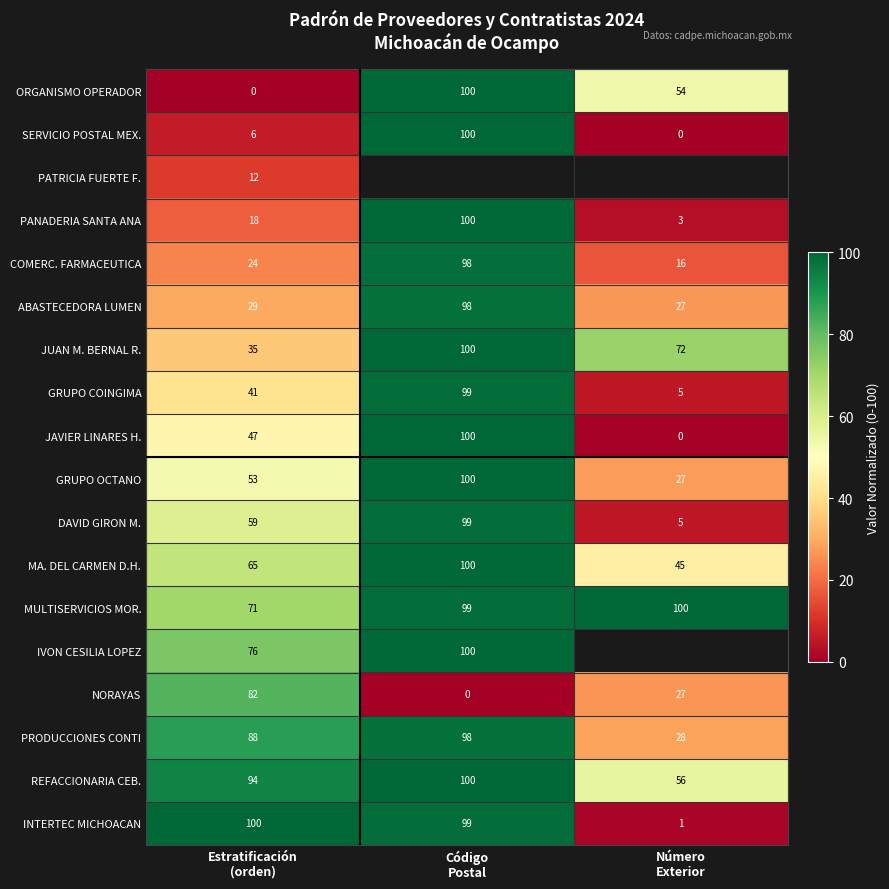

At Estratificación
(orden), list the series in order from smallest to largest.

ORGANISMO OPERADOR, SERVICIO POSTAL MEX., PATRICIA FUERTE F., PANADERIA SANTA ANA, COMERC. FARMACEUTICA, ABASTECEDORA LUMEN, JUAN M. BERNAL R., GRUPO COINGIMA, JAVIER LINARES H., GRUPO OCTANO, DAVID GIRON M., MA. DEL CARMEN D.H., MULTISERVICIOS MOR., IVON CESILIA LOPEZ, NORAYAS, PRODUCCIONES CONTI, REFACCIONARIA CEB., INTERTEC MICHOACAN